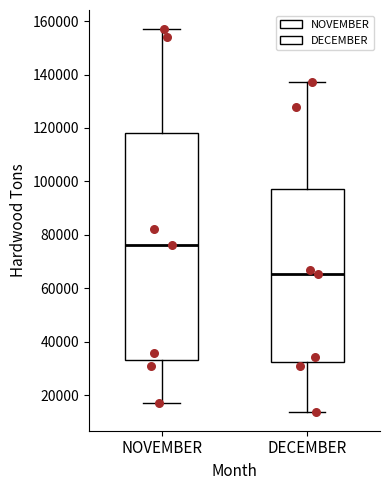

Reading left to right, read every box against the y-axis: the position of its median line, the range the box covers, and the ends of its whiskers. The values are not printed on the chart, so give them approximately, as read against the axis.

NOVEMBER: median 76000, box 34000 to 118000, whiskers 18000 to 158000
DECEMBER: median 66000, box 32000 to 98000, whiskers 14000 to 138000